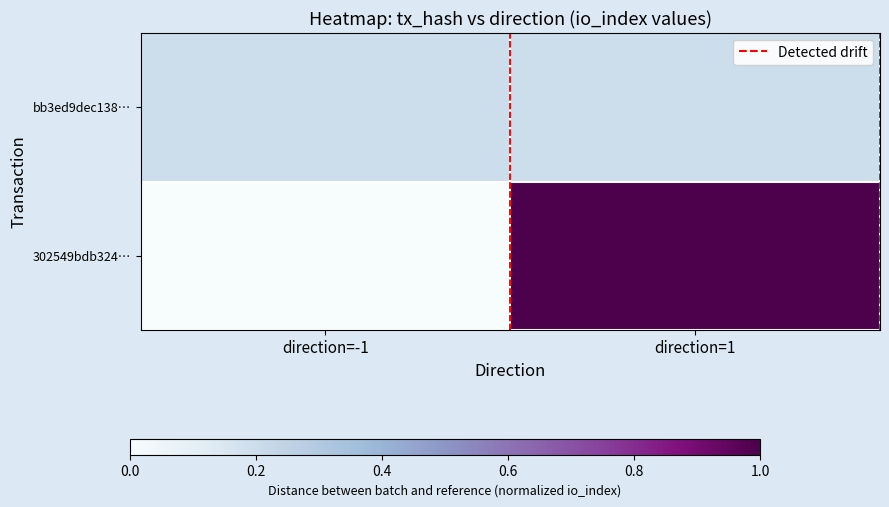

Which has a higher value, direction=1 or direction=-1?

direction=1